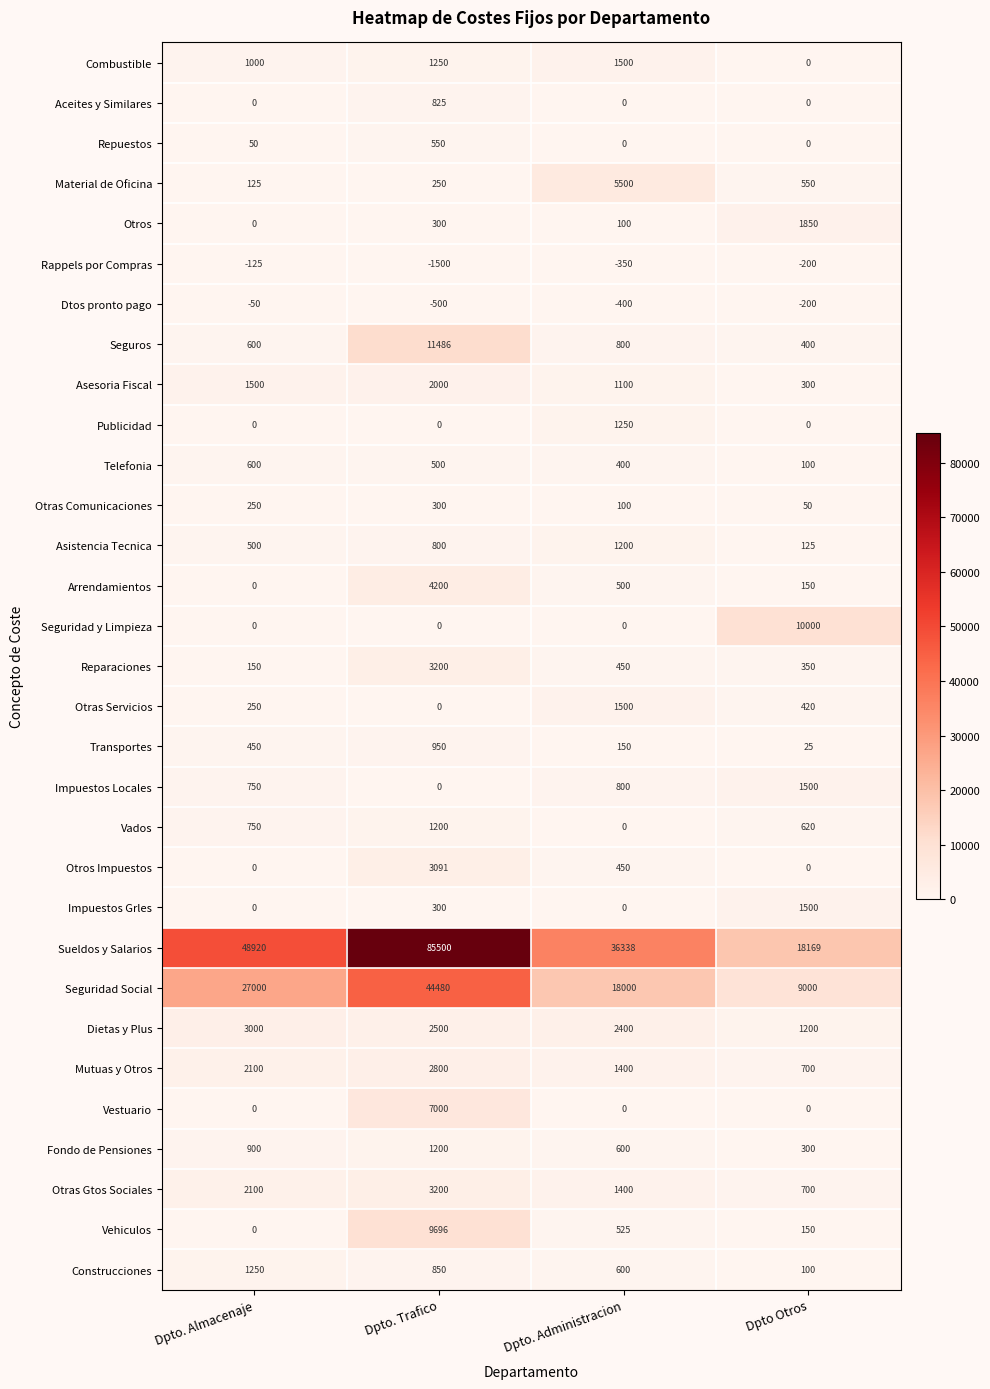

What is the difference between the maximum and minimum values in the Telefonia series?

500